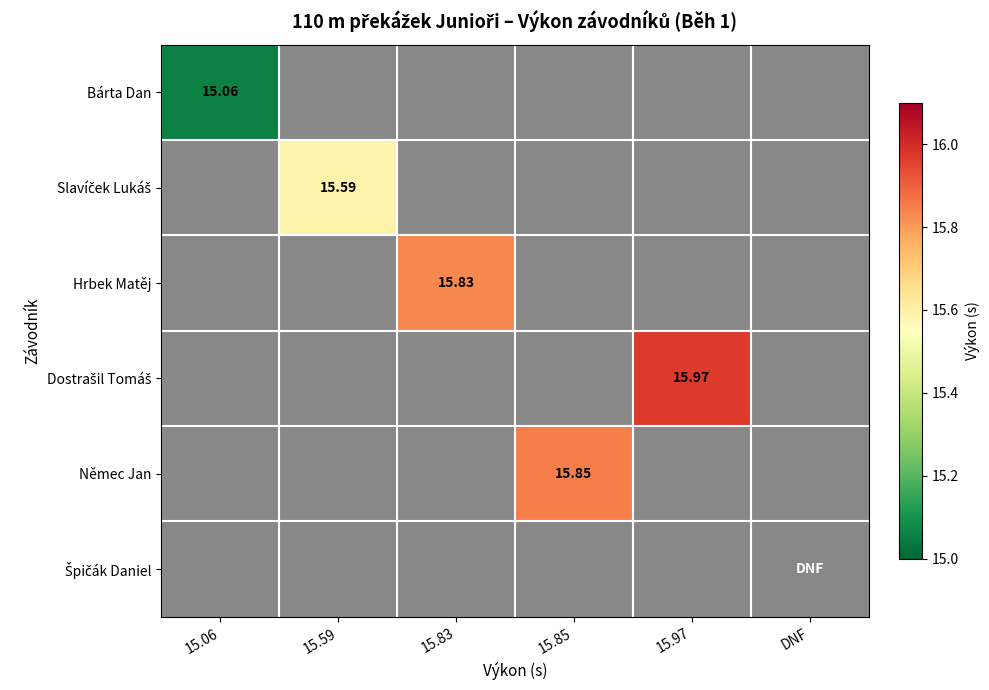

At how many categories does at least one series exceed 15?

5